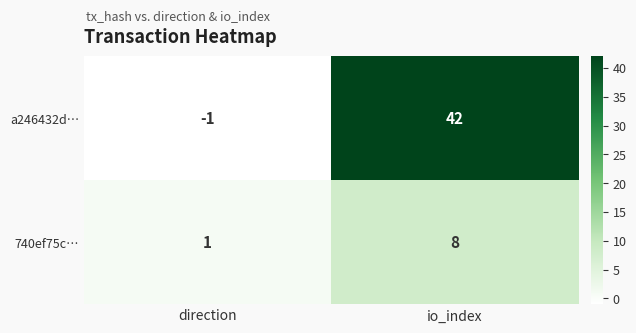

Rank the series by their average value, from lowest to highest.

740ef75c…, a246432d…